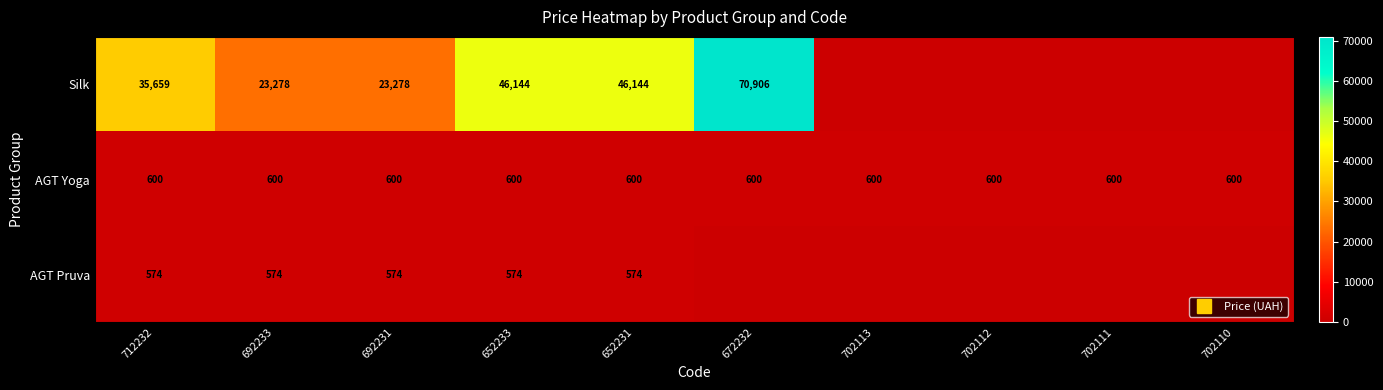

What is the minimum value for AGT Yoga?

599.9